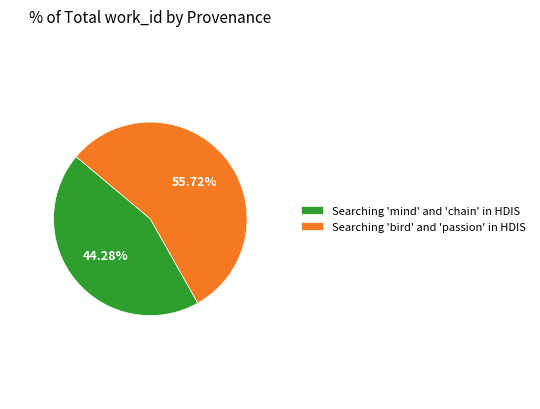

Which slice represents more than half of the pie?

Searching 'bird' and 'passion' in HDIS